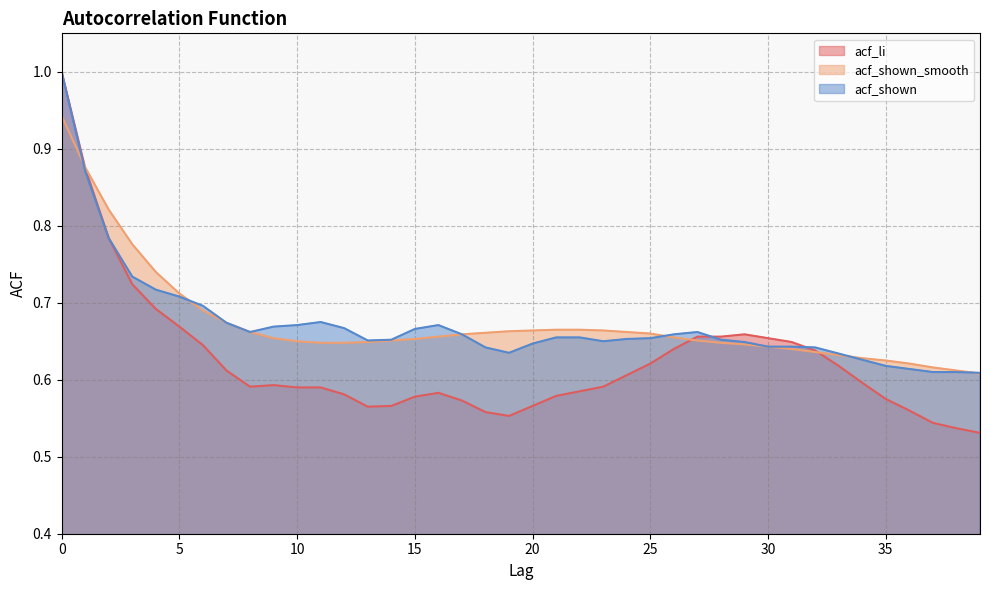

Rank the series at 35 from highest to lowest value.

acf_shown_smooth, acf_shown, acf_li